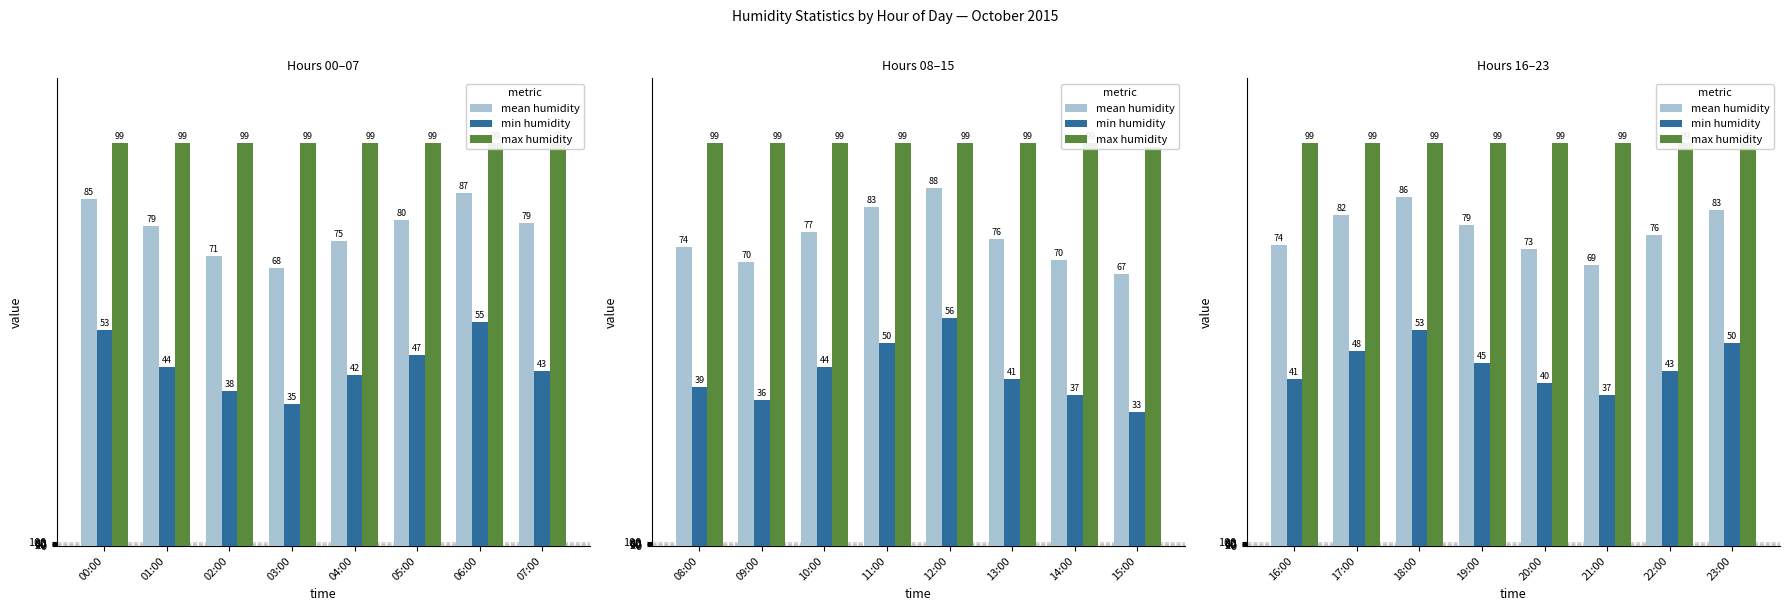

The value of max humidity at 19:00 is 28.7. True or false?

False